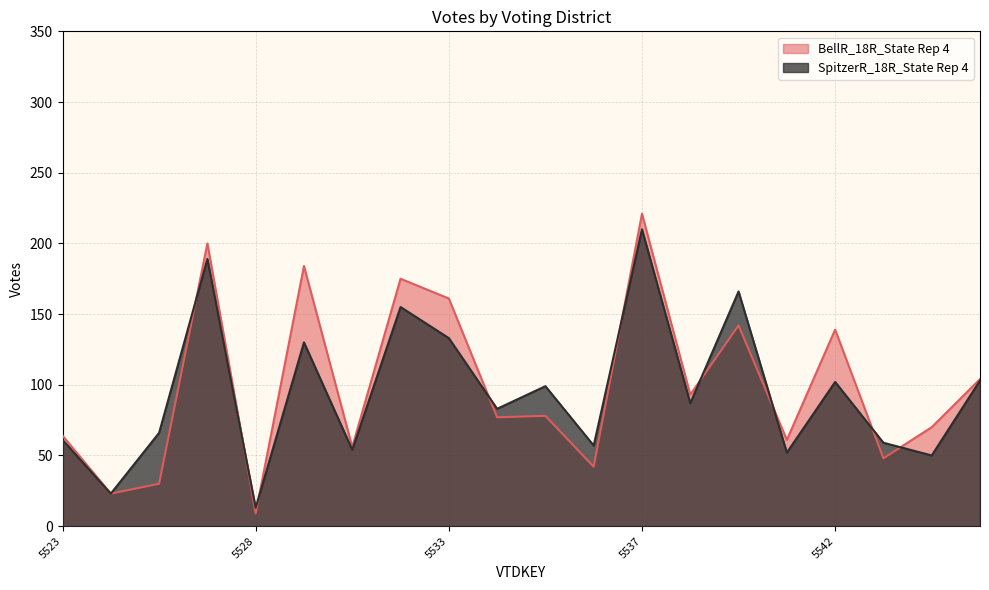

Rank the series at 5524 from lowest to highest value.

BellR_18R_State Rep 4, SpitzerR_18R_State Rep 4